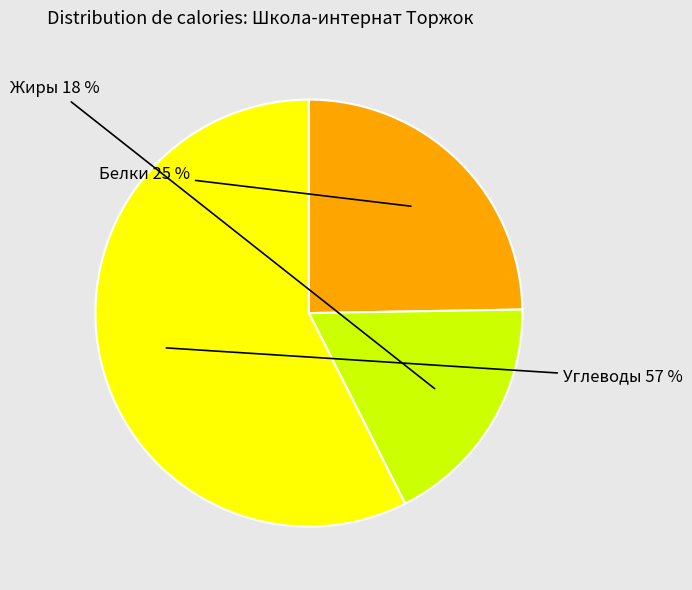

Which category has the smallest portion of the pie?

Жиры